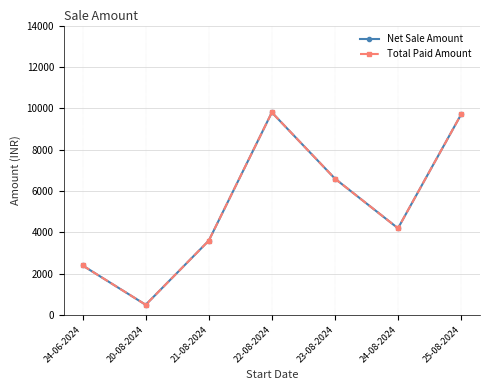

Where is the first local maximum for Net Sale Amount?

22-08-2024